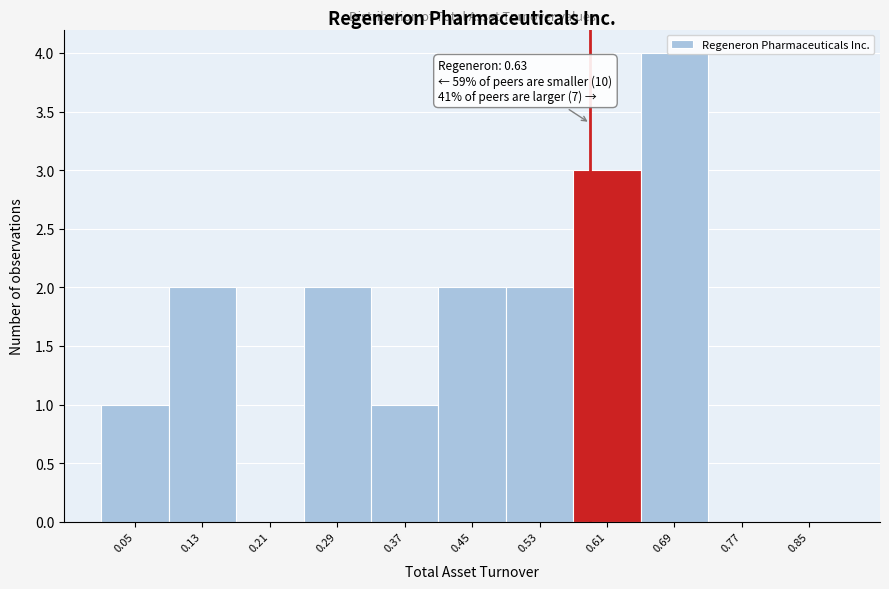

What is the sum of all values?

17